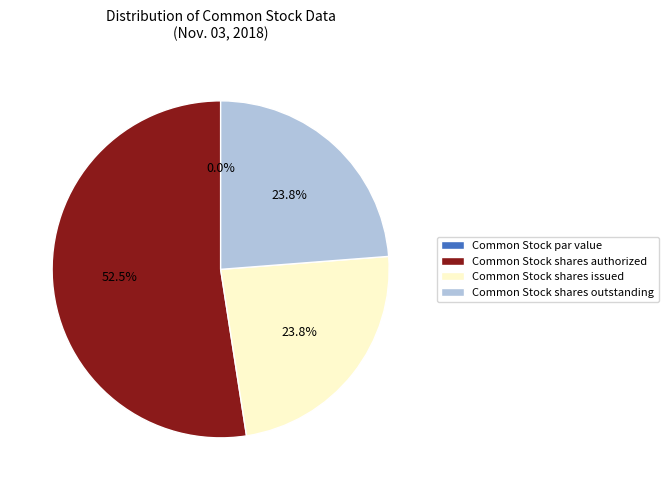

Approximately how many times larger is the value at Common Stock shares authorized compared to Common Stock shares issued?

2.2